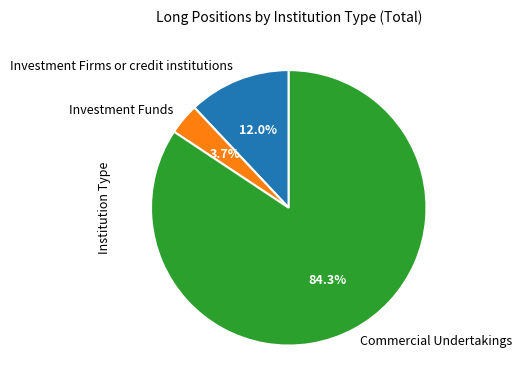

To the nearest percent, what is the average slice percentage?

33%